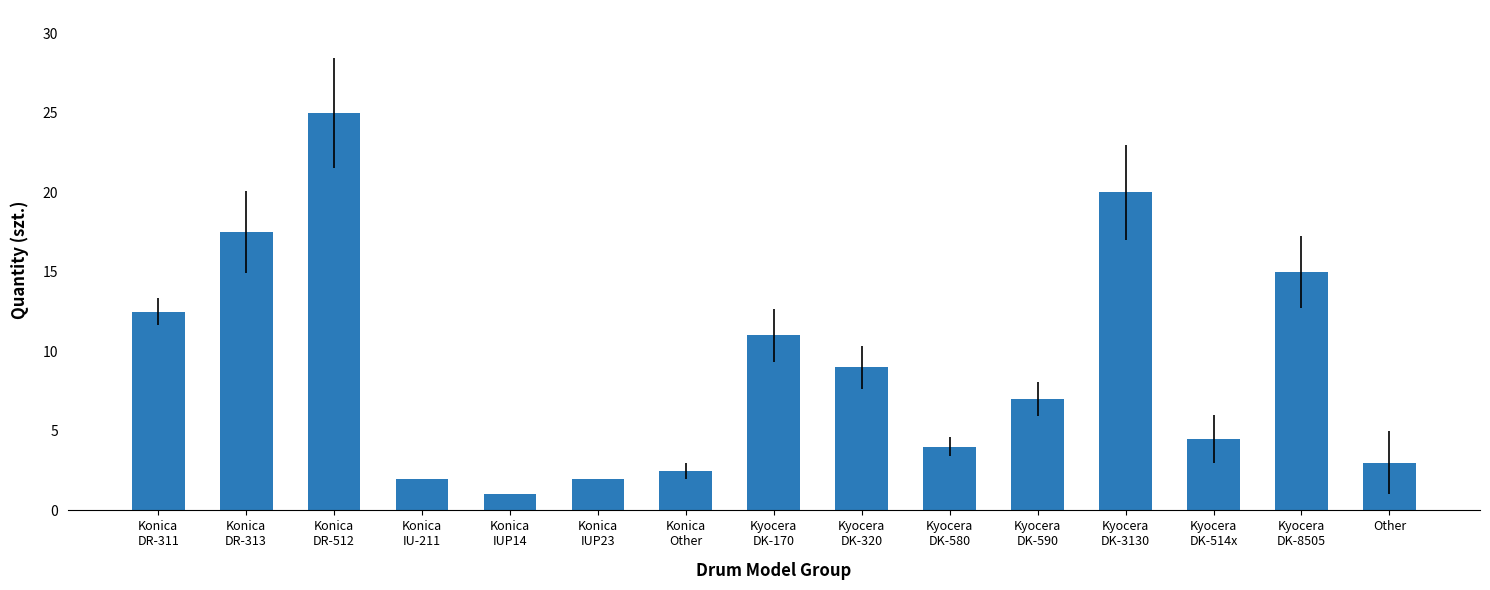

Does the chart contain any negative values?

No